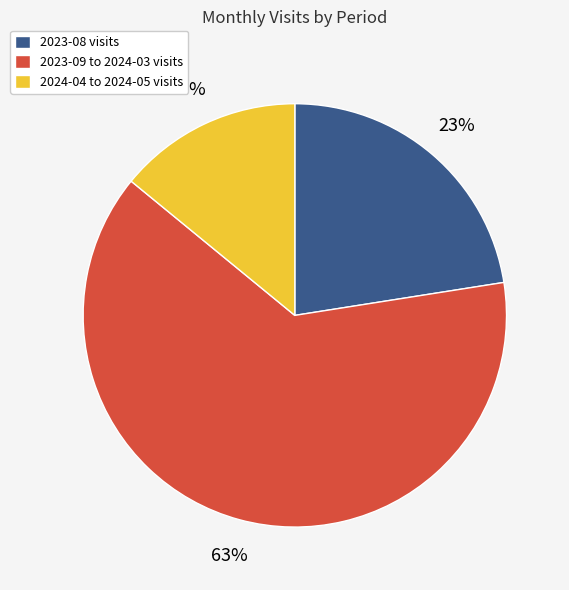

To the nearest percent, what portion does 2023-09 to 2024-03 visits represent?

63%